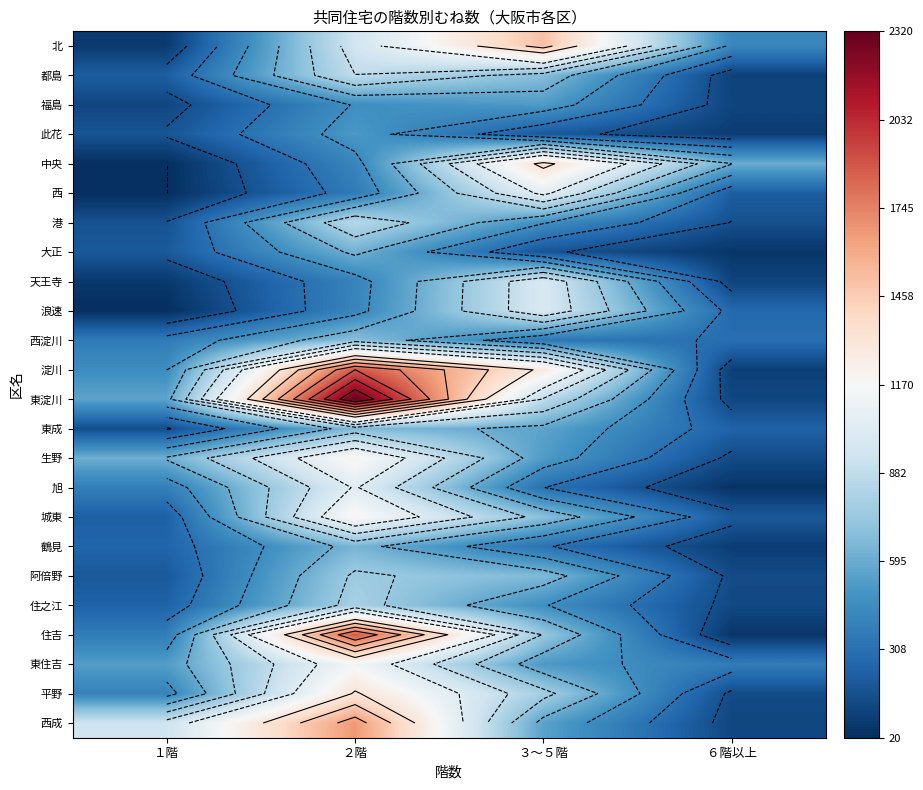

What is the maximum value for 旭?

1040